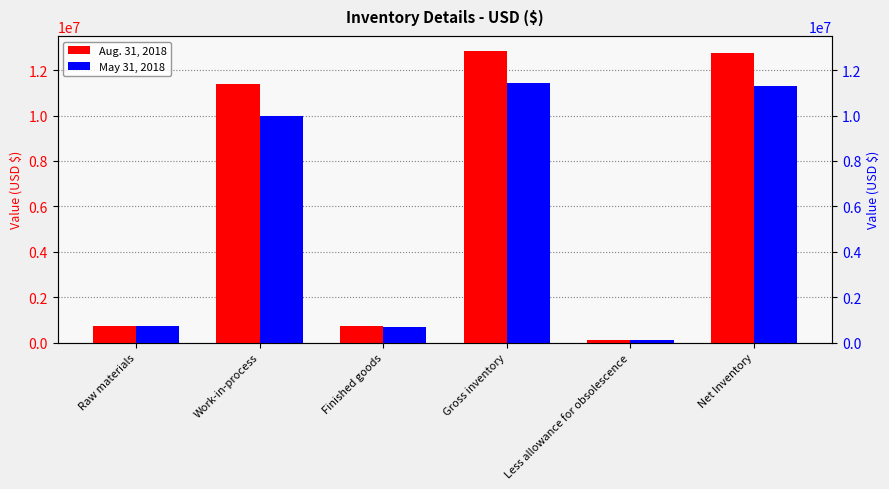

How many bars are there in each group?

2